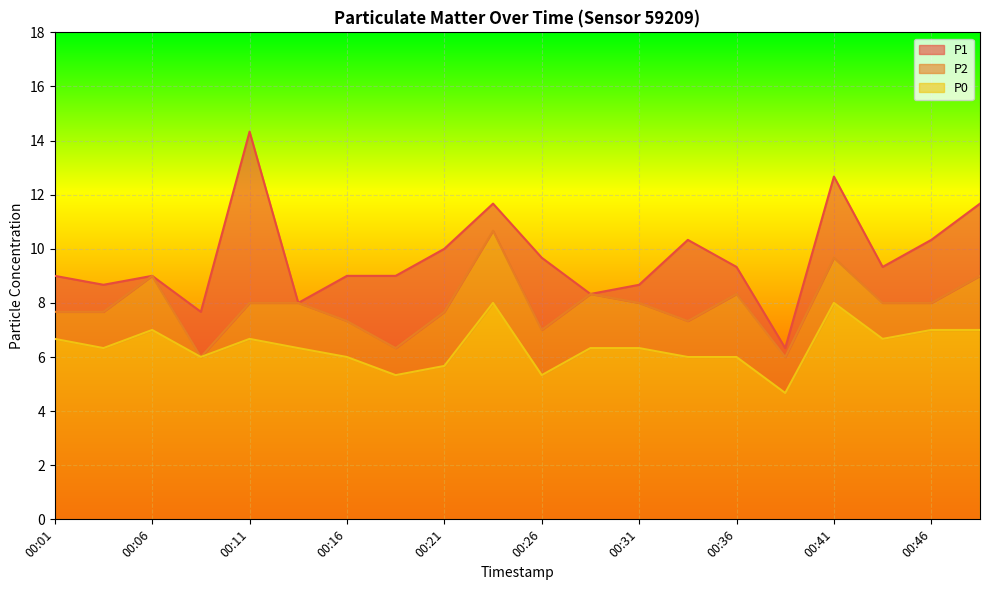

At which category does P2 reach its first local peak?

00:06